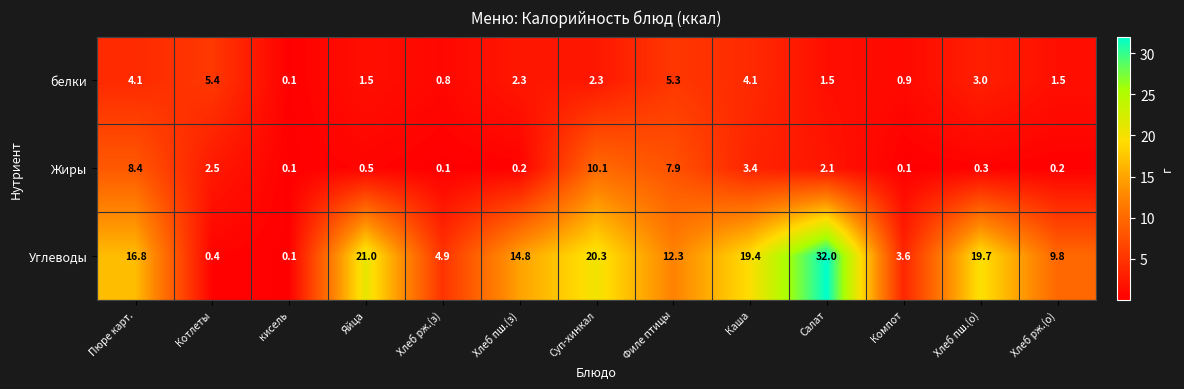

Is it true that Углеводы equals 0.3 at Котлеты?

False